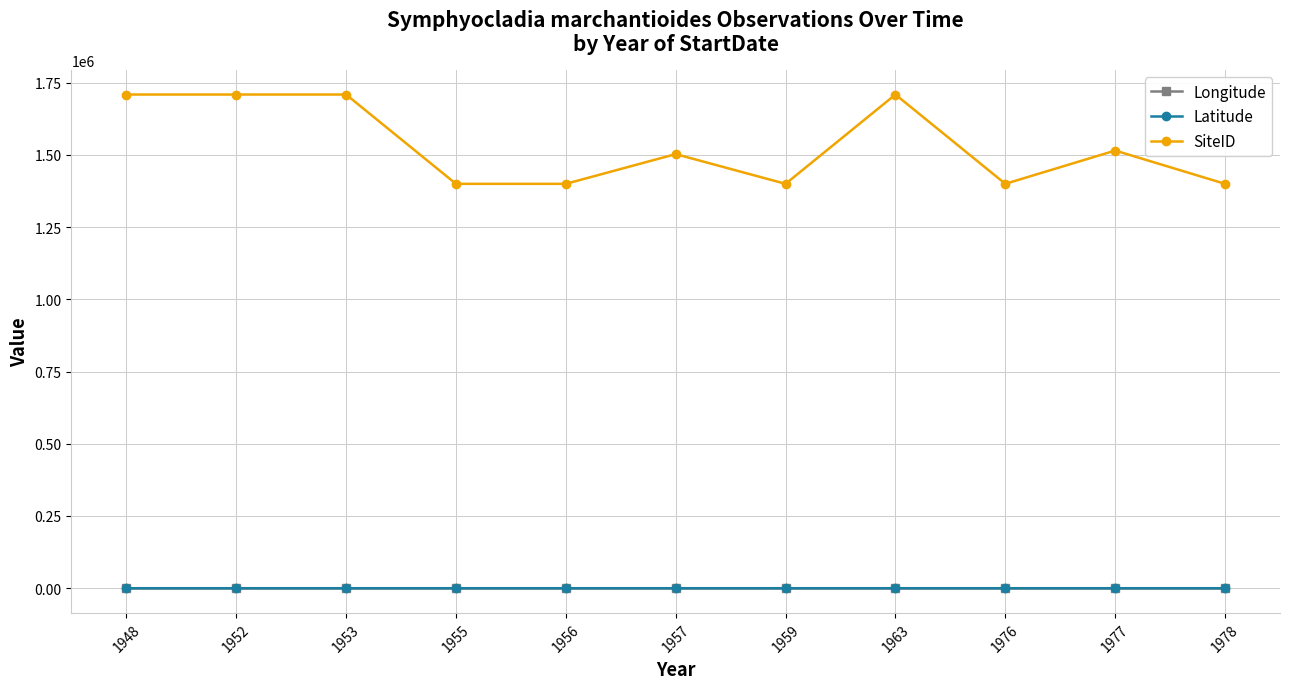

True or false: SiteID has more than 0 points higher than both neighbors.

True